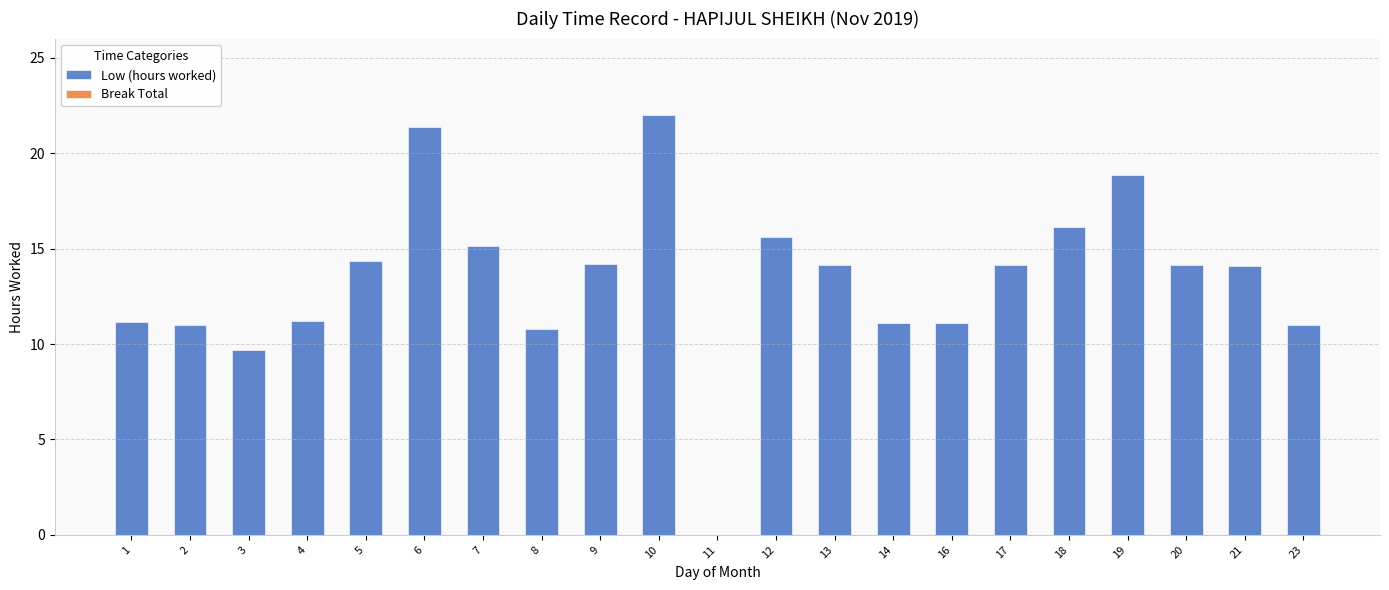

What value does the data have at 18?

16.1